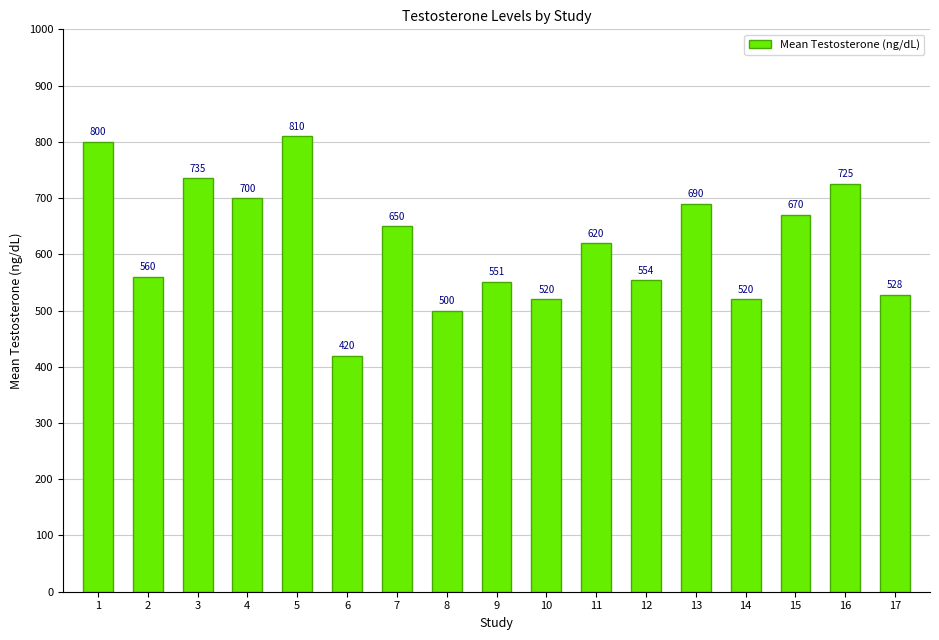

What is the sum of the values at 3 and 8?

1235